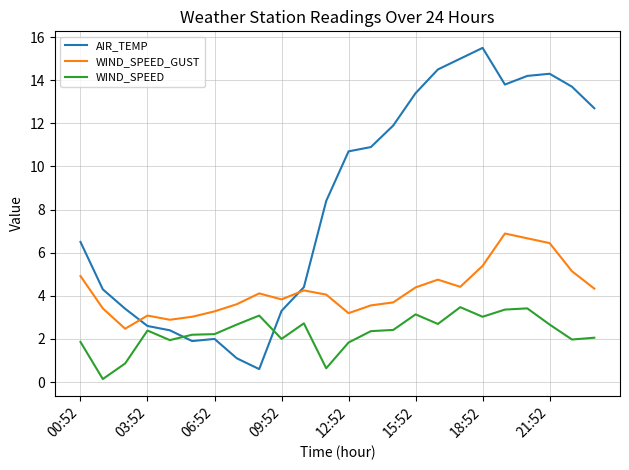

What is the difference between the second highest and minimum values in the WIND_SPEED series?

3.3